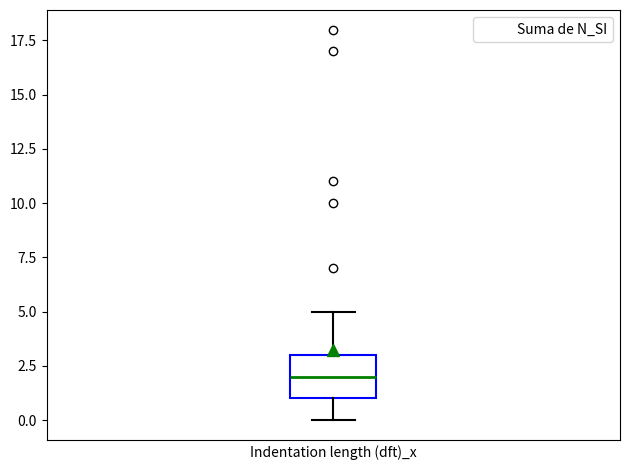

Where is the lower edge of the box on the y-axis? The values are not printed on the chart, so give them approximately, as read against the axis.

1